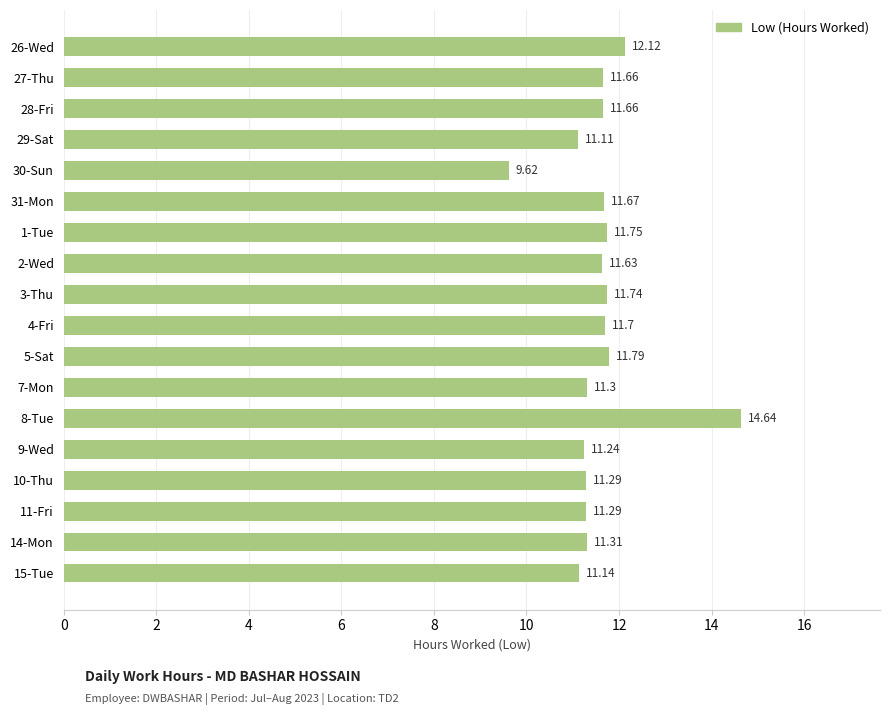

How many values are below 11?

1